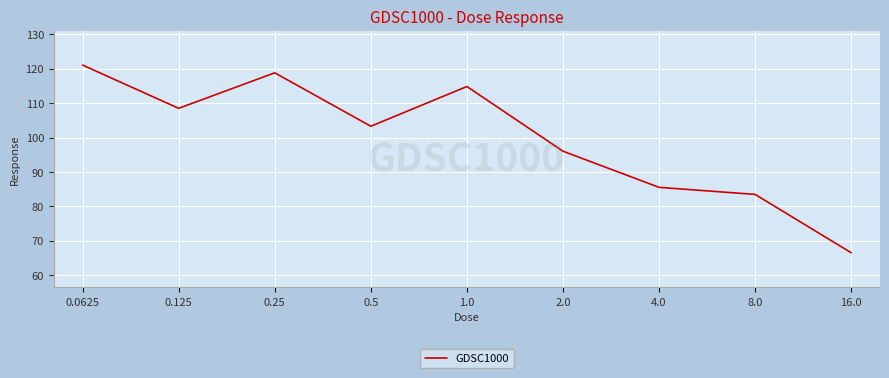

How many lines are shown in the chart?

1